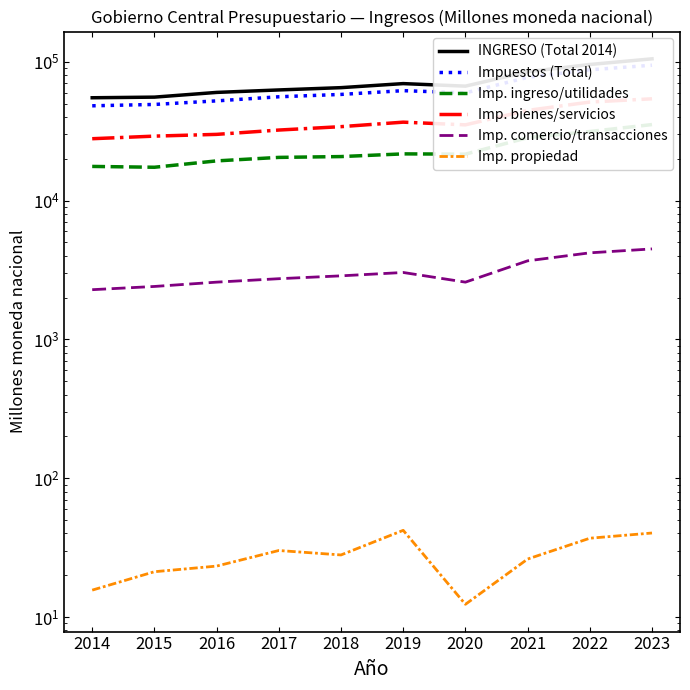

What are all the series names shown in the legend?

INGRESO (Total 2014), Impuestos (Total), Imp. ingreso/utilidades, Imp. bienes/servicios, Imp. comercio/transacciones, Imp. propiedad